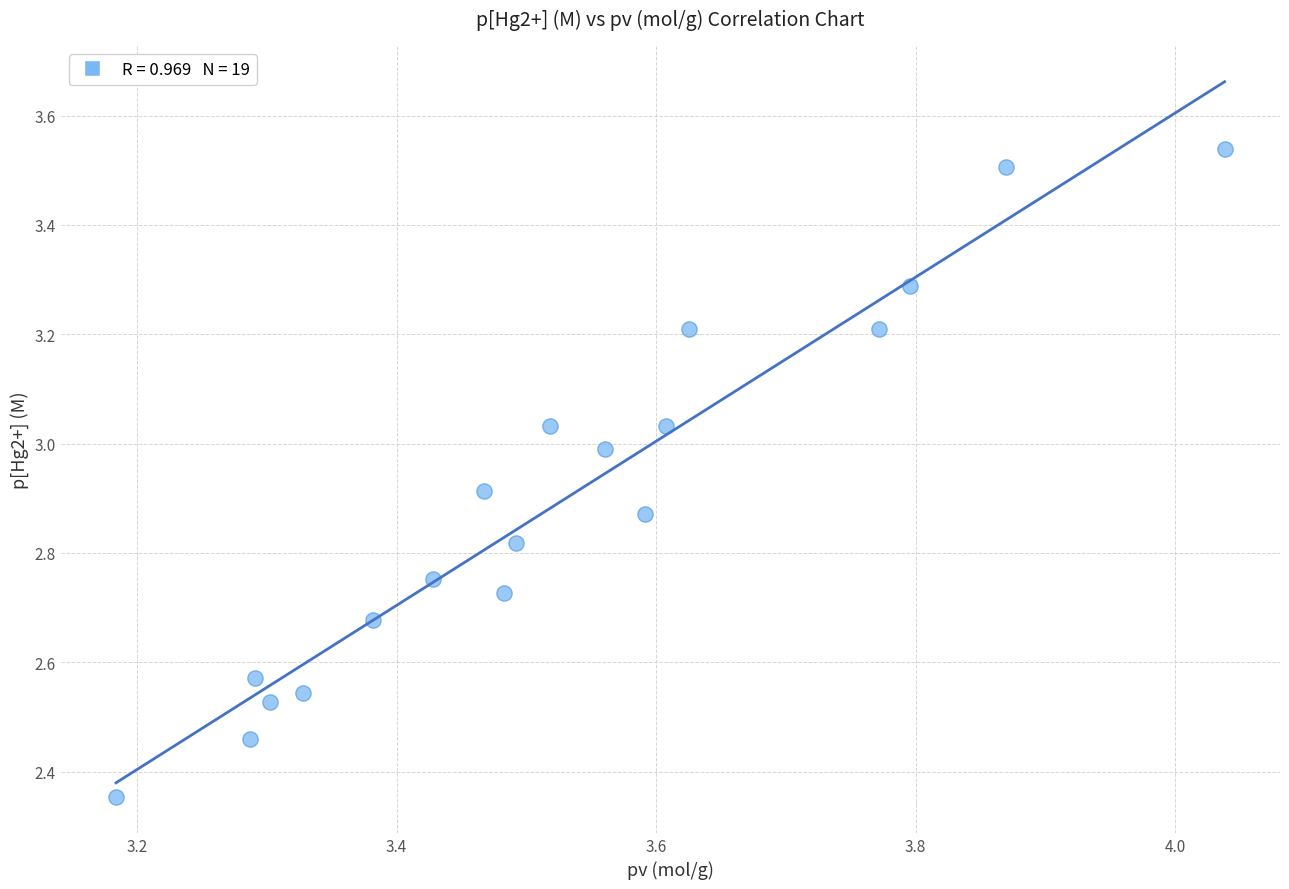

What is the range of X values (max minus min)?

0.9